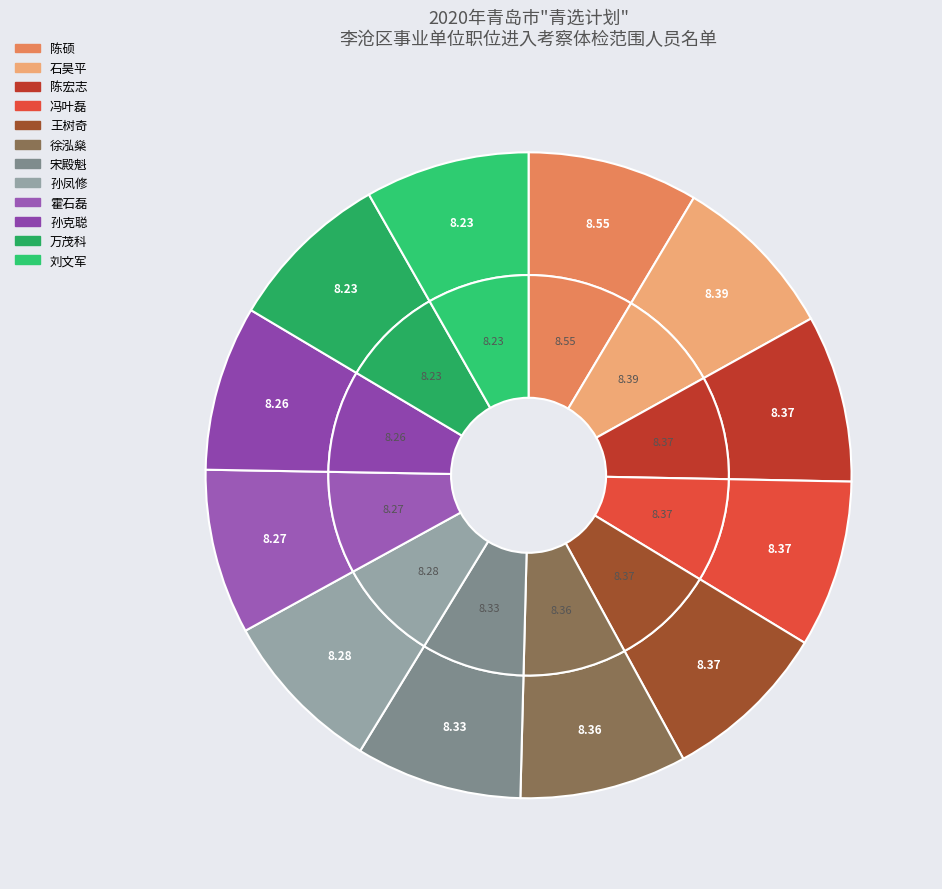

True or false: 石昊平 accounts for 23% of the total.

False